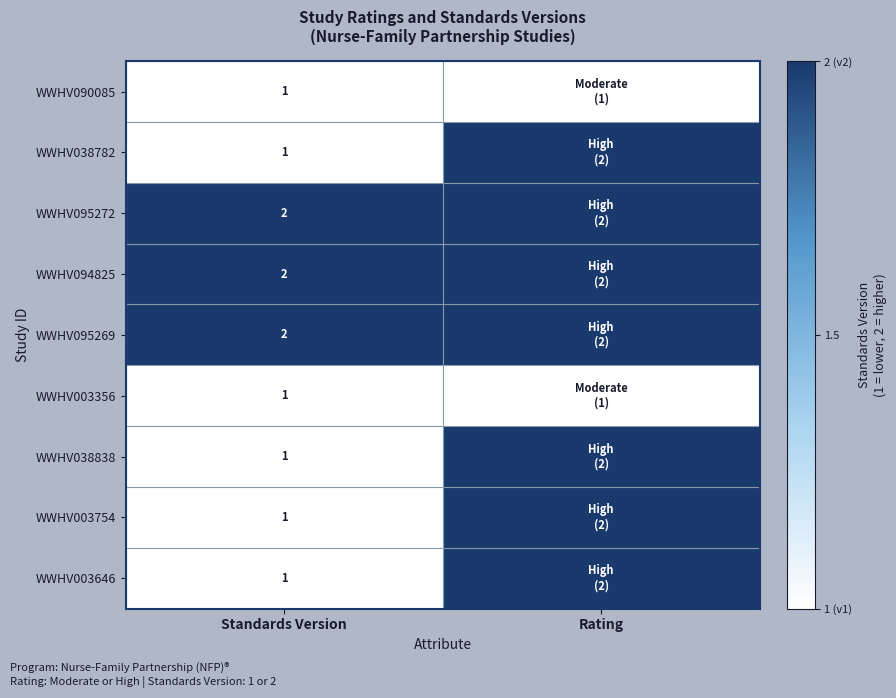

Is it true that WWHV094825 equals 1 at Standards Version?

False